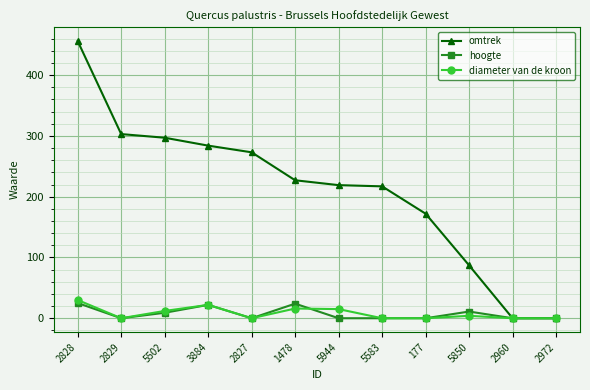

How many distinct data groups are displayed?

3